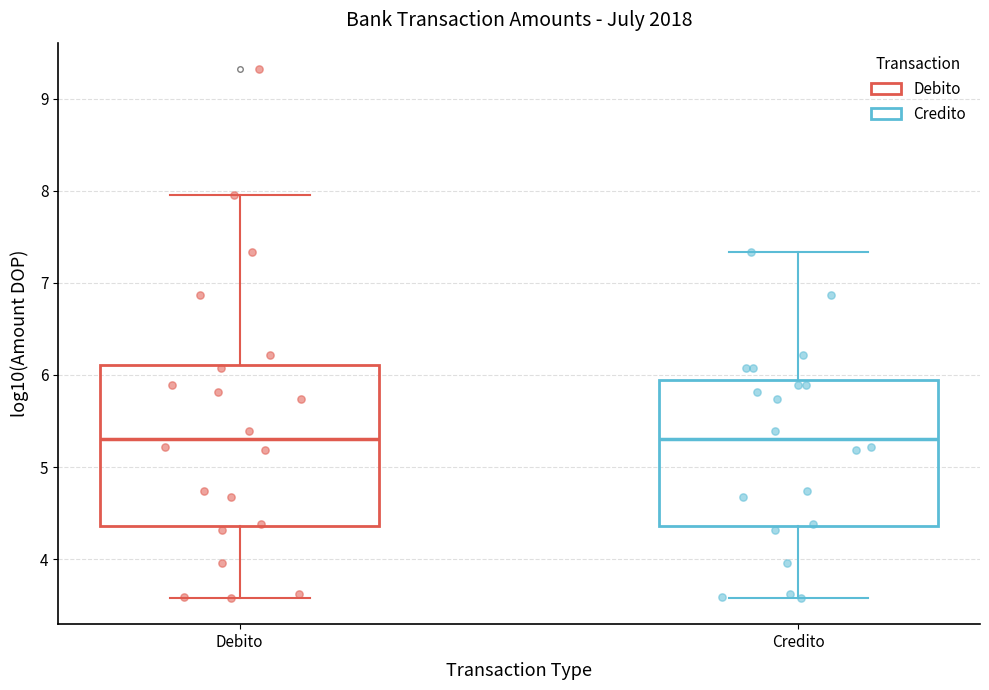

Reading left to right, read every box against the y-axis: the position of its median line, the range the box covers, and the ends of its whiskers. The values are not printed on the chart, so give them approximately, as read against the axis.

Debito: median 5.3, box 4.4 to 6.1, whiskers 3.6 to 8.0
Credito: median 5.3, box 4.4 to 5.9, whiskers 3.6 to 7.3